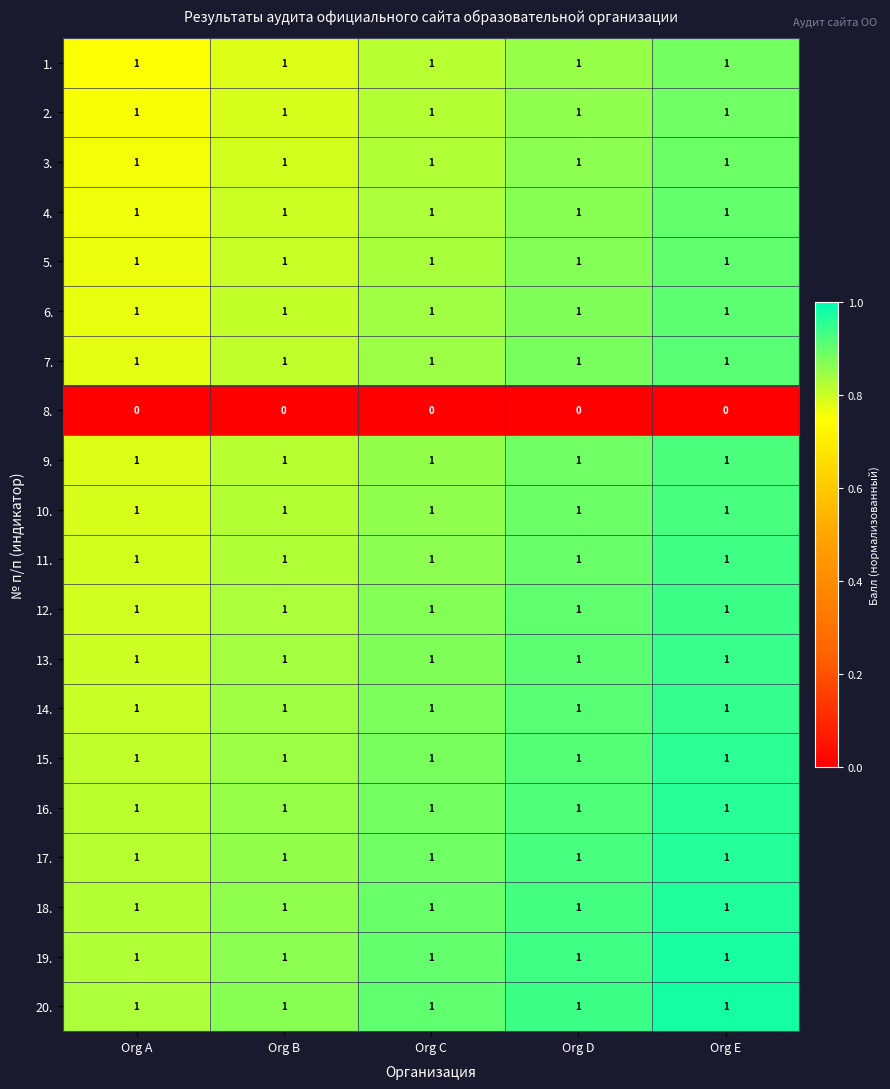

What is the difference between the highest and lowest values at Org B?

1